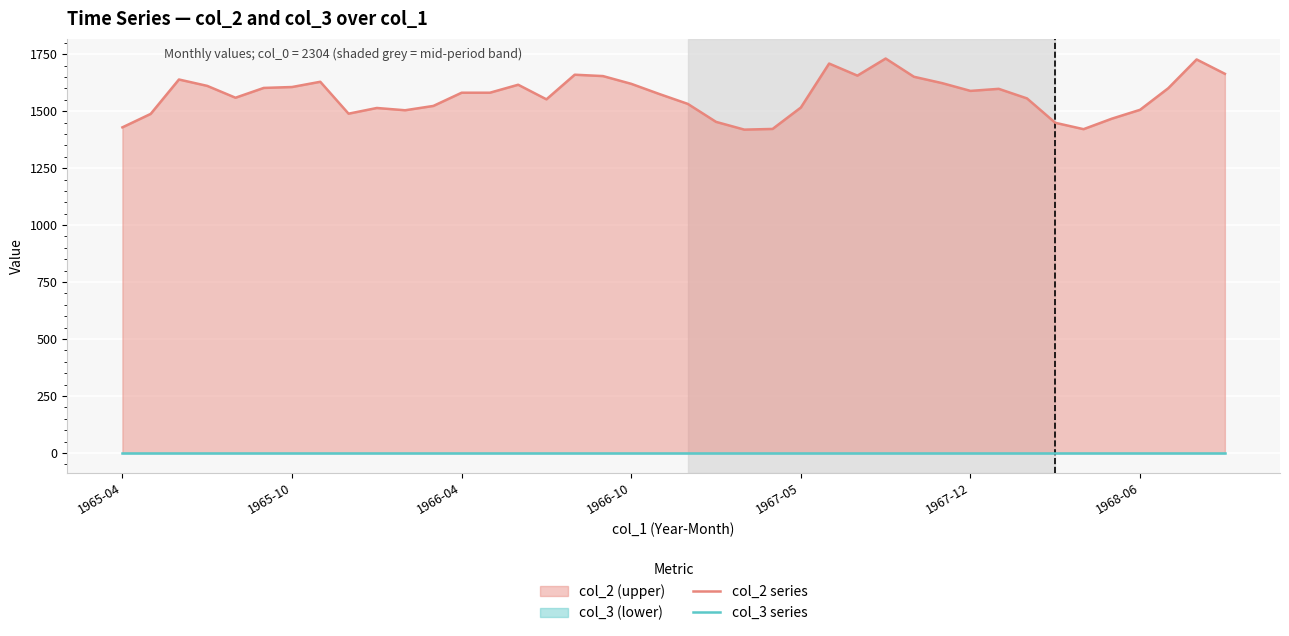

In col_2 series, how many points are lower than both neighbors (excluding endpoints)?

8